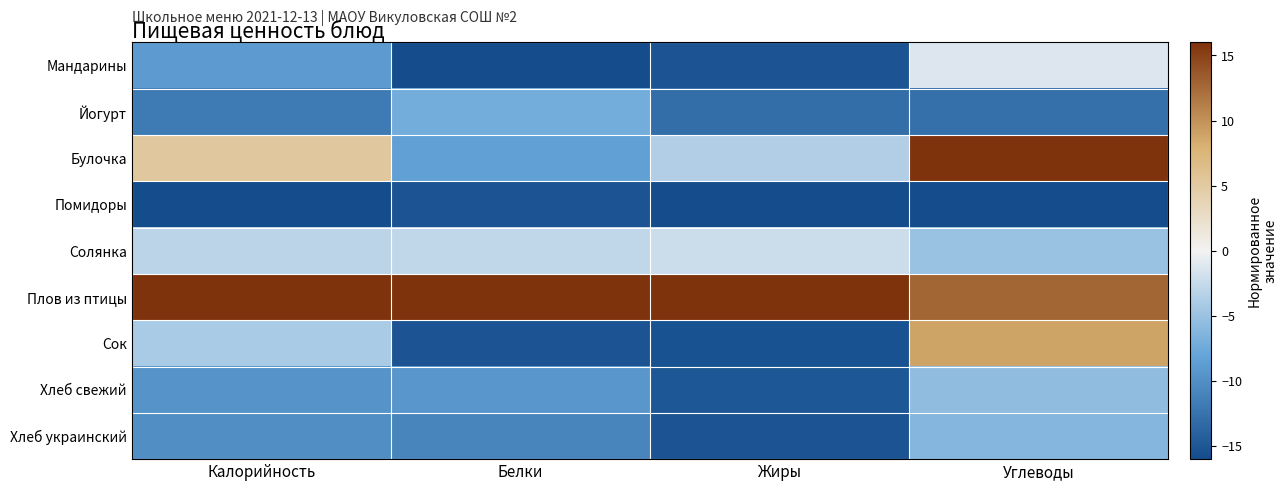

Which series has the largest total across all categories?

Плов из птицы